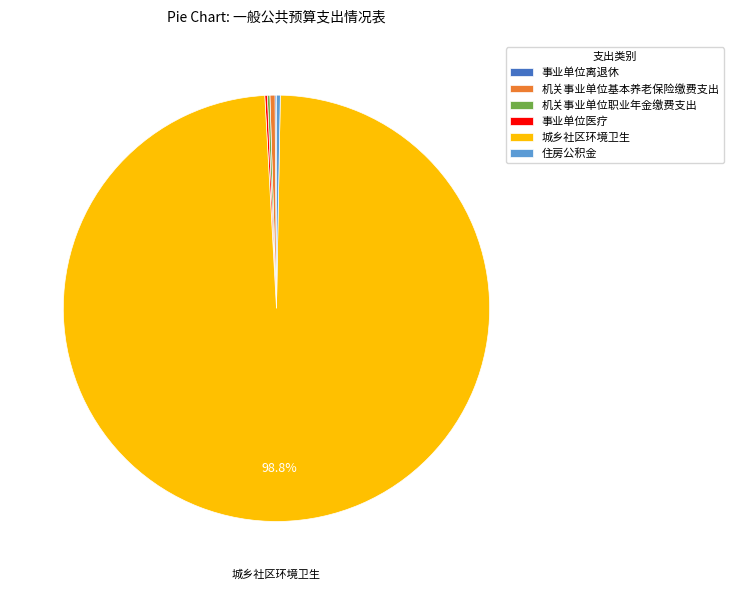

Is there a majority slice in this chart?

Yes